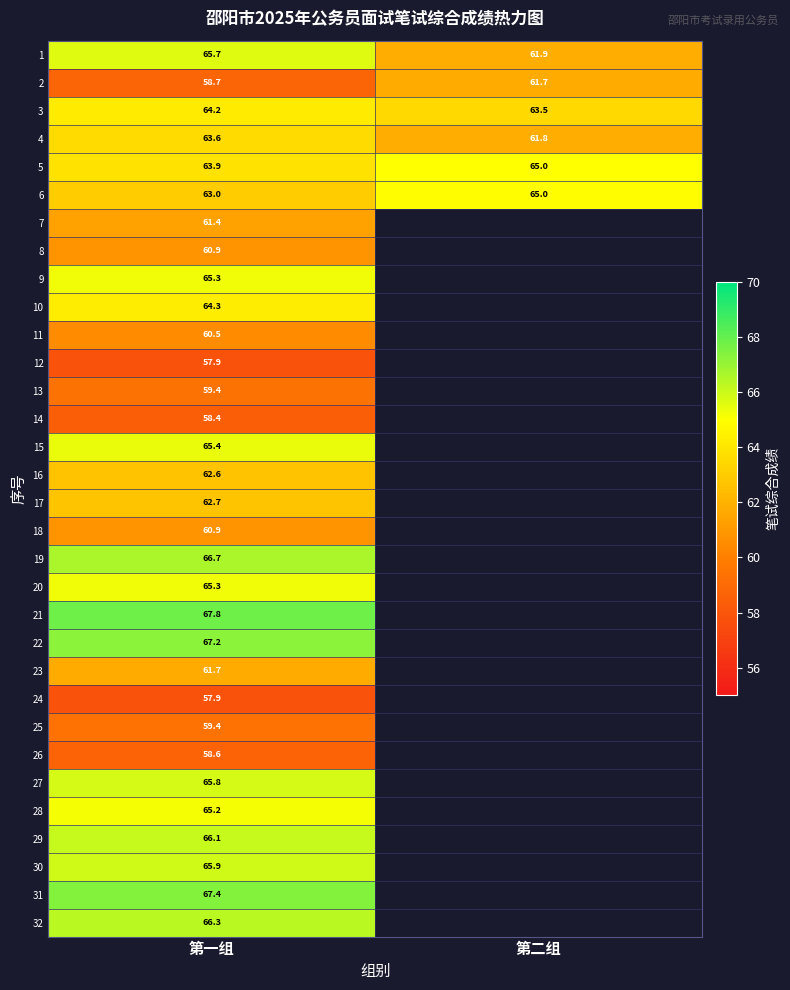

Is it true that 15 equals 31.2 at 第一组?

False